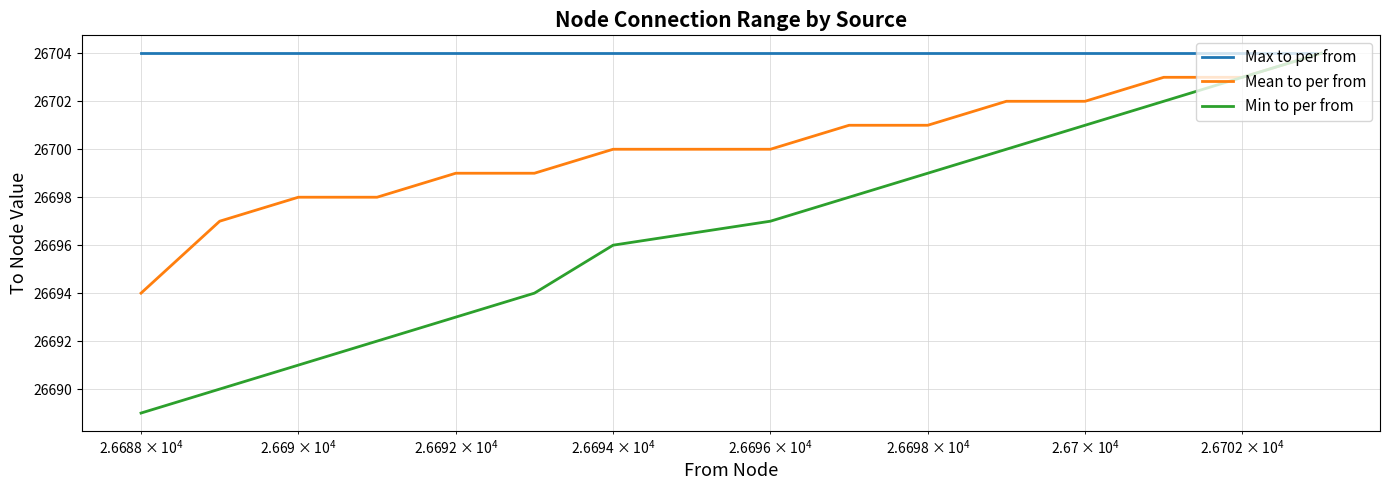

Is it true that Max to per from equals 37140 at $\mathdefault{10^{6}}$?

False